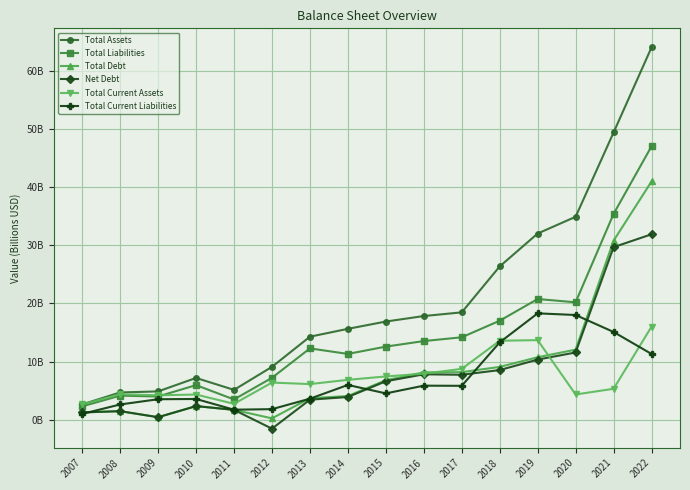

True or false: Total Current Assets has more than 1 interior local peaks.

True